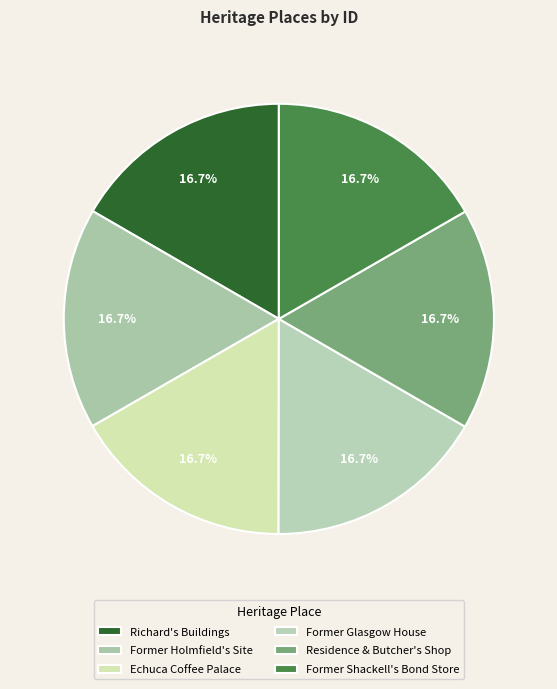

Between Former Glasgow House and Former Shackell's Bond Store, which is larger?

Former Shackell's Bond Store